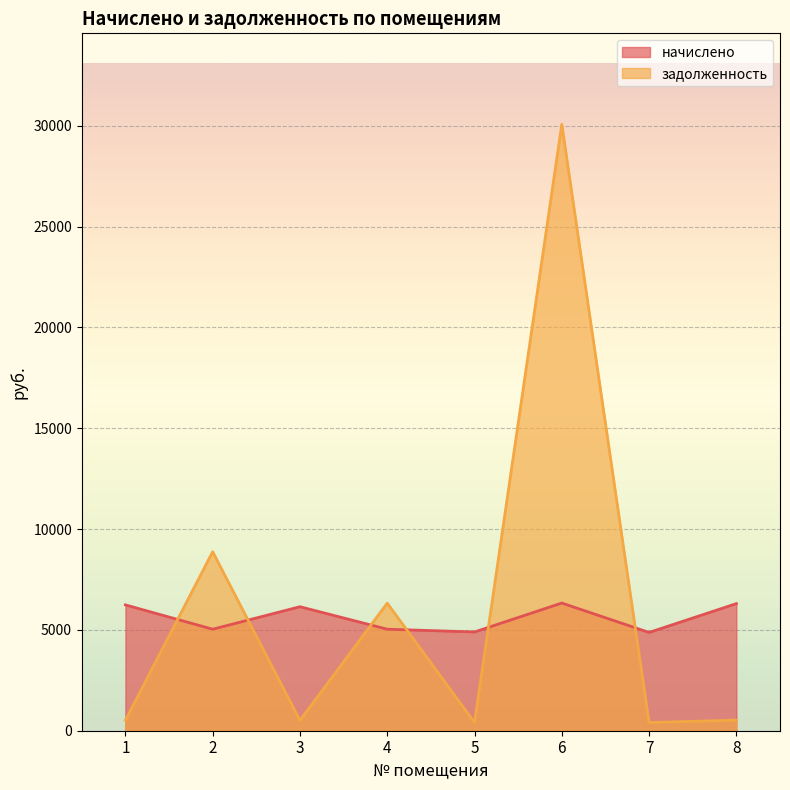

The задолженность series shows 634.9 at 7. True or false?

False